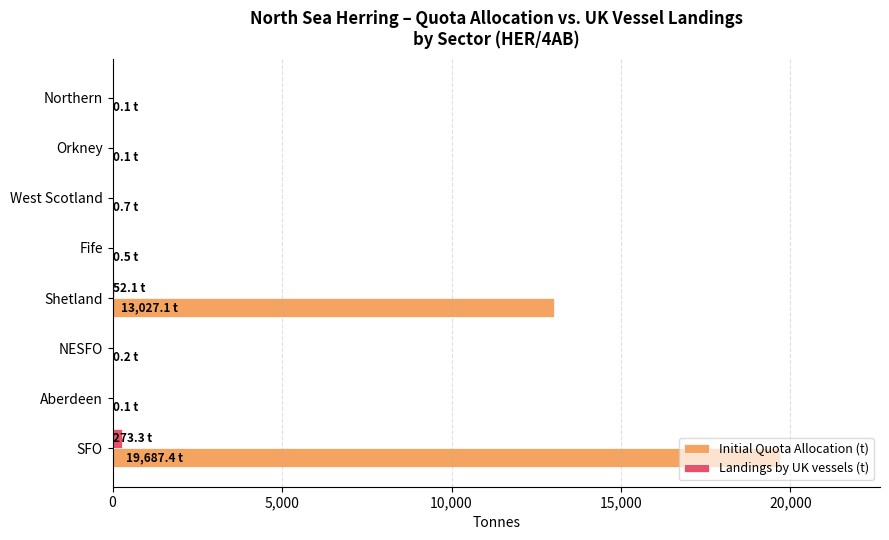

Is it true that Landings by UK vessels (t) equals 0.0 at Aberdeen?

True